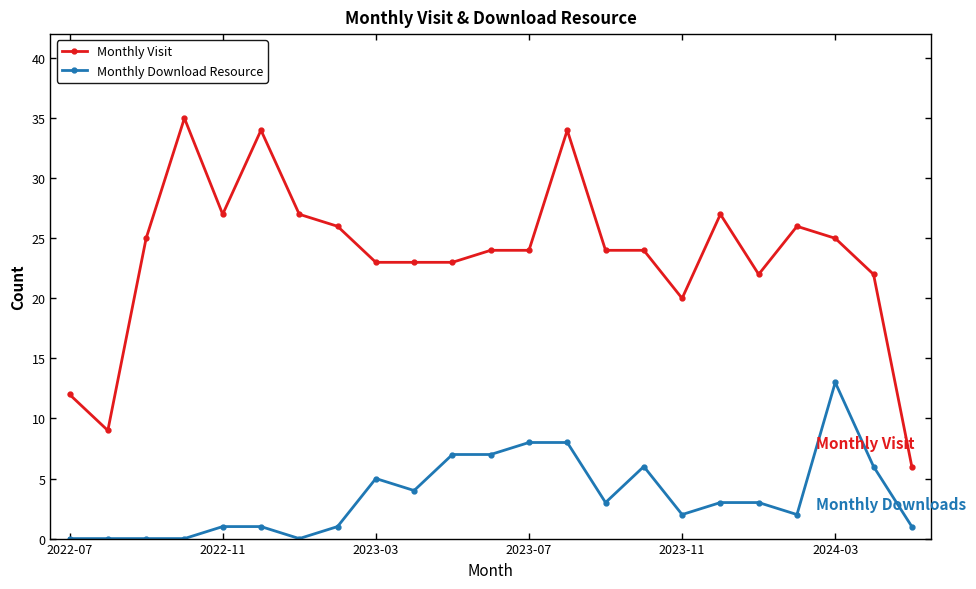

Which series has the widest spread of values?

Monthly Visit